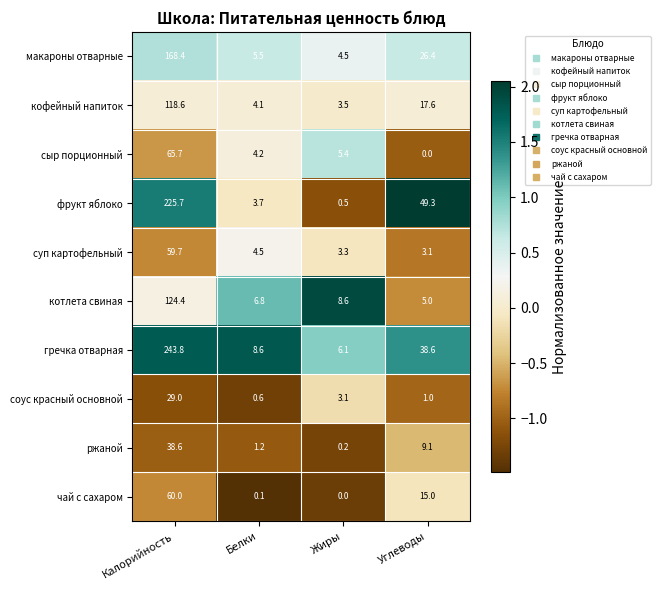

What is the difference between the maximum and minimum values in the соус красный основной series?

28.4